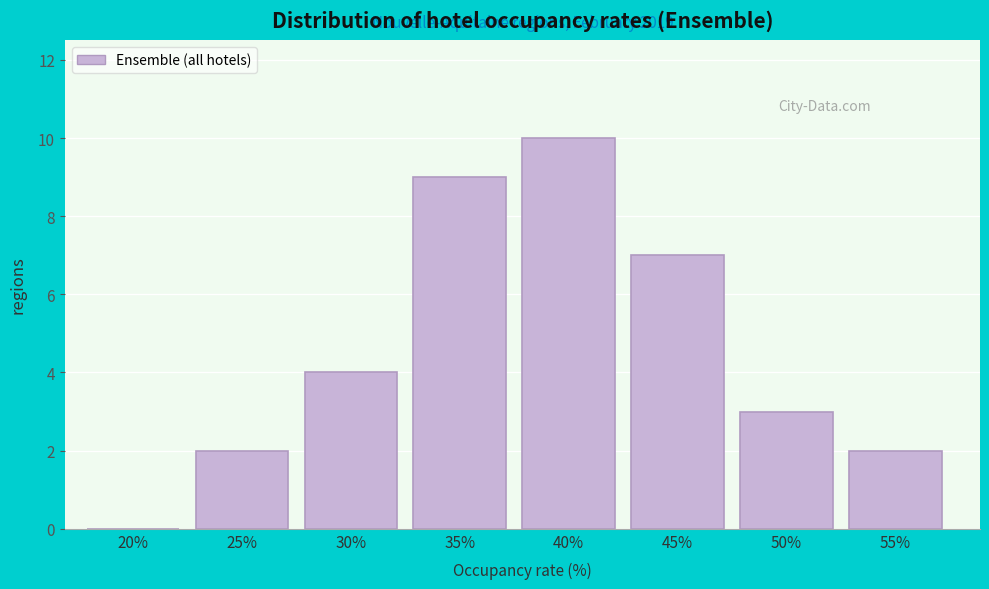

Reading left to right, list all the values displayed in this chart.

20%=0	25%=2	30%=4	35%=9	40%=10	45%=7	50%=3	55%=2